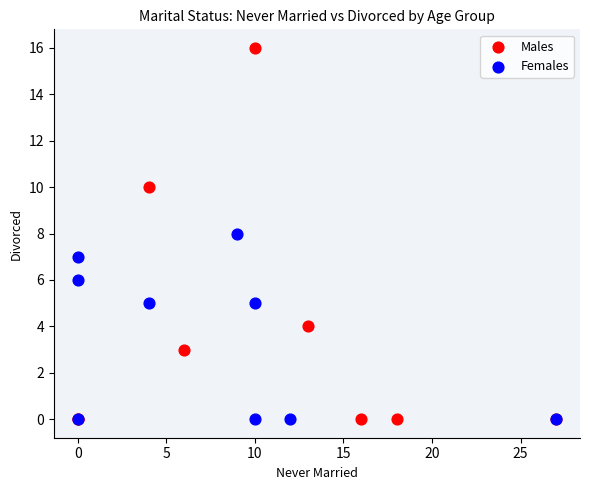

Which series contains the highest Y value?

Males